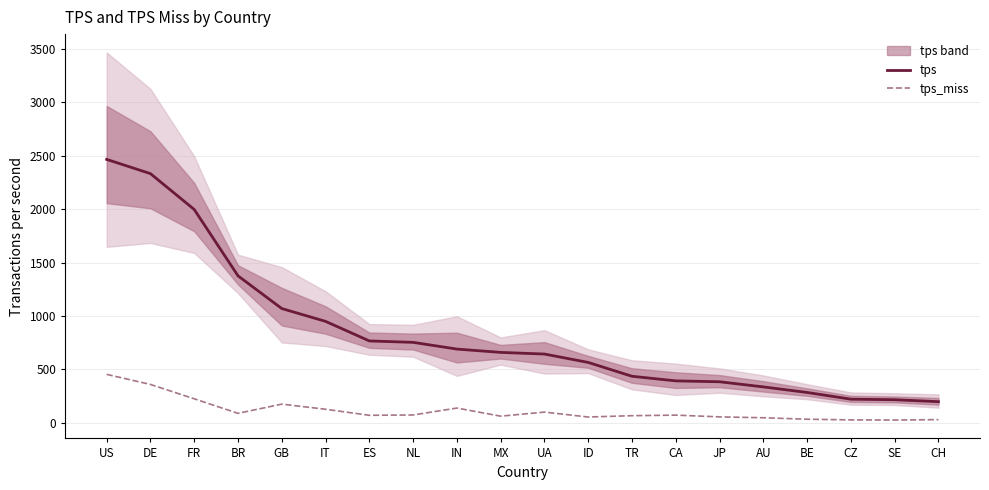

What is the value of the tps_miss point at the 10th from the left?

63.6